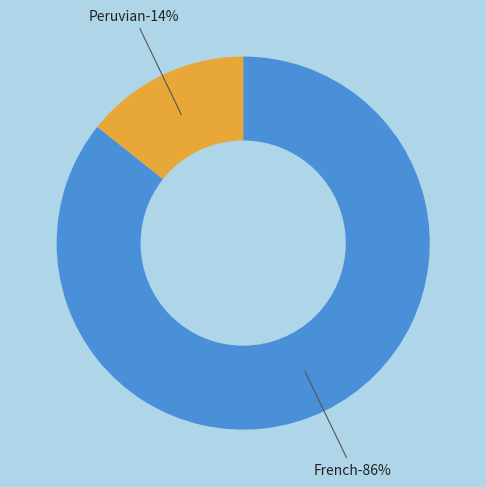

Which slice is the smallest?

Peruvian